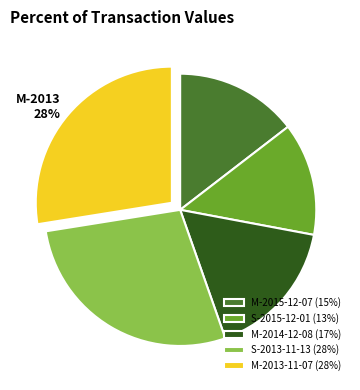

How many segments does this pie chart have?

5